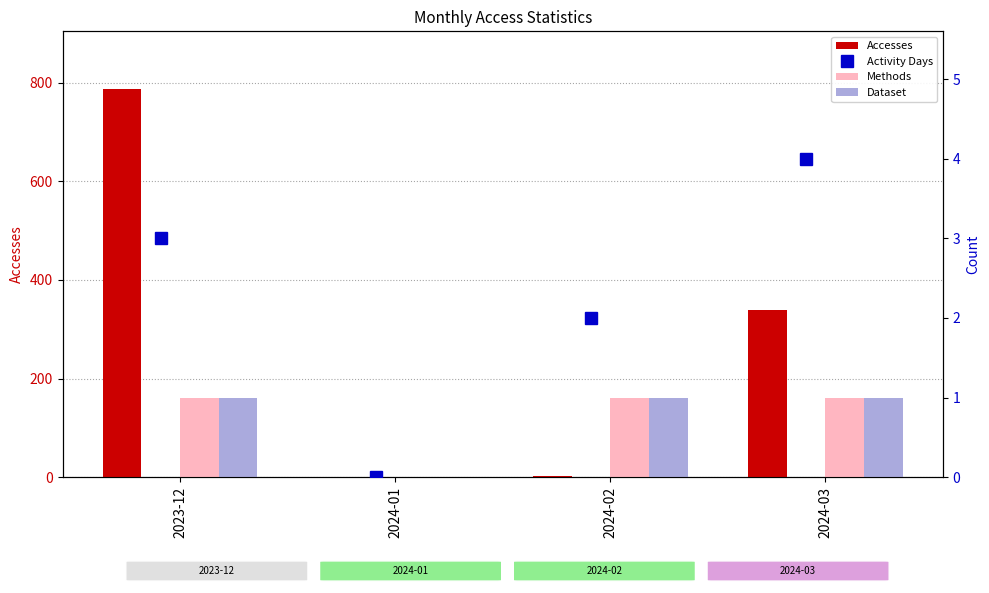

What is the total value across all series at 2024-03?

345